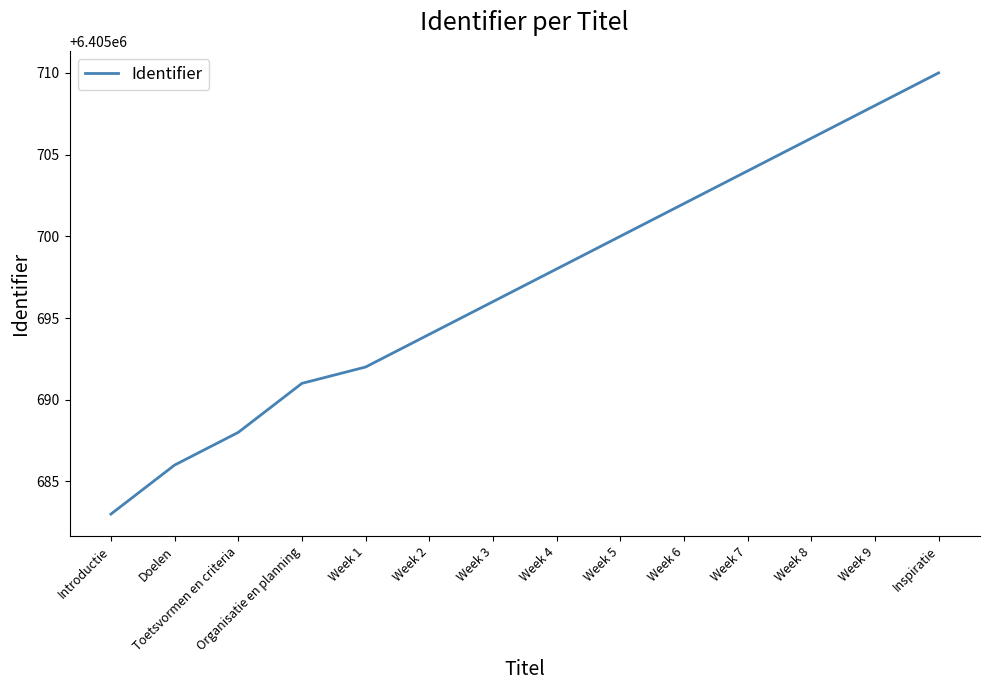

What value does the data have at Week 5?

6405700